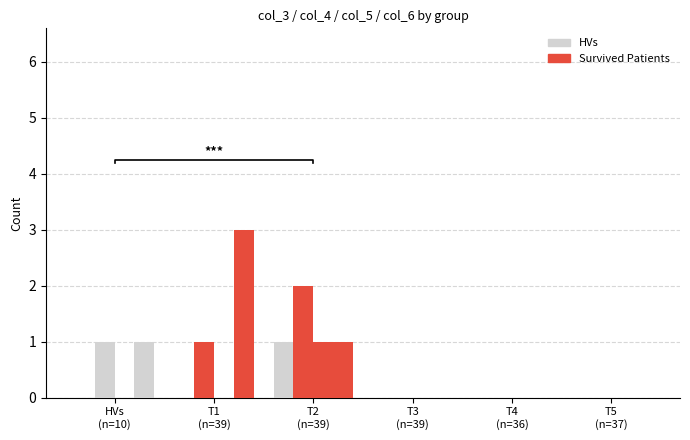

Between T3
(n=39) and T1
(n=39), which is larger?

T3
(n=39)